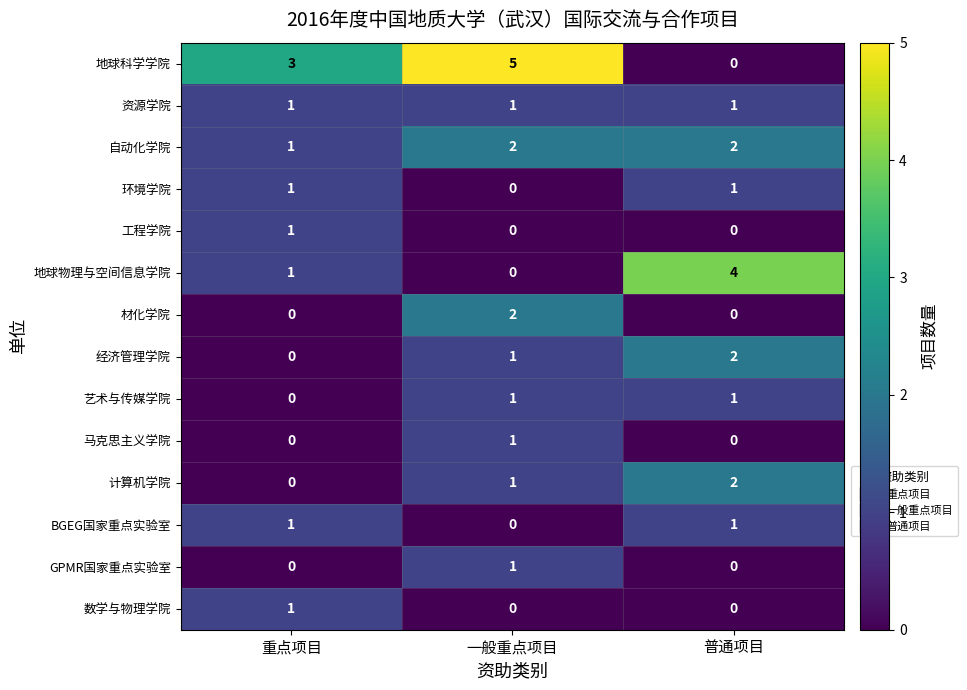

List the labels in order of 计算机学院 value, largest first.

普通项目, 一般重点项目, 重点项目